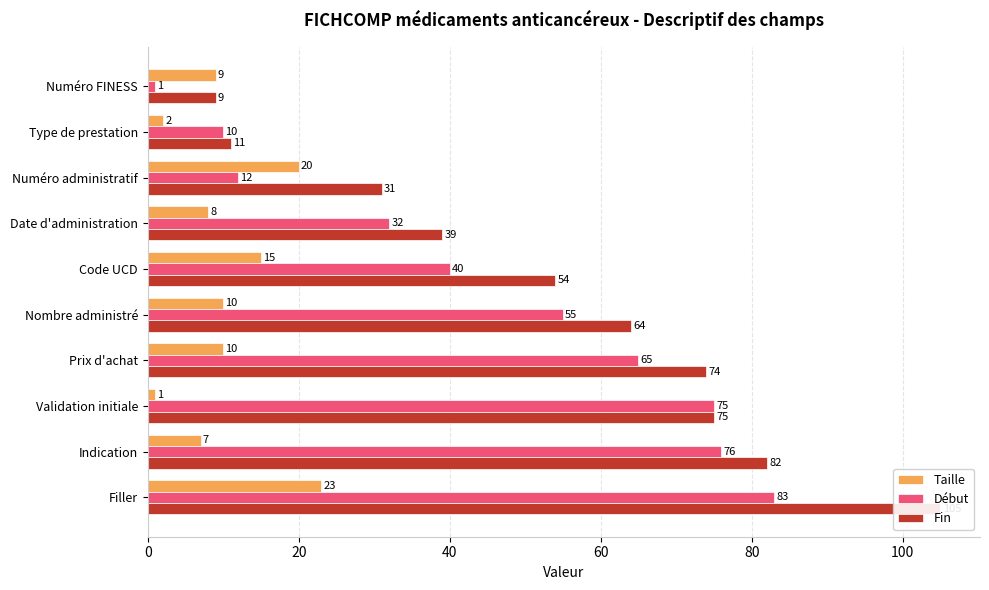

What position from the right is Validation initiale?

3